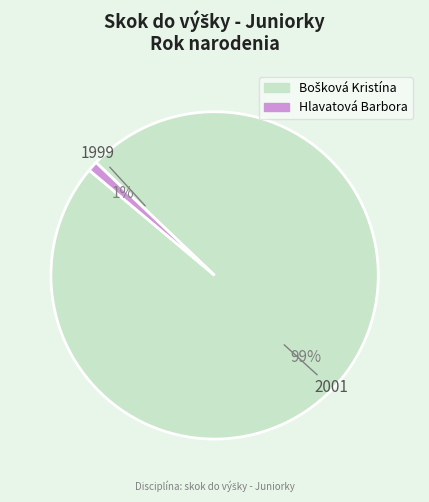

Does Hlavatová Barbora account for over 50% of the chart?

No